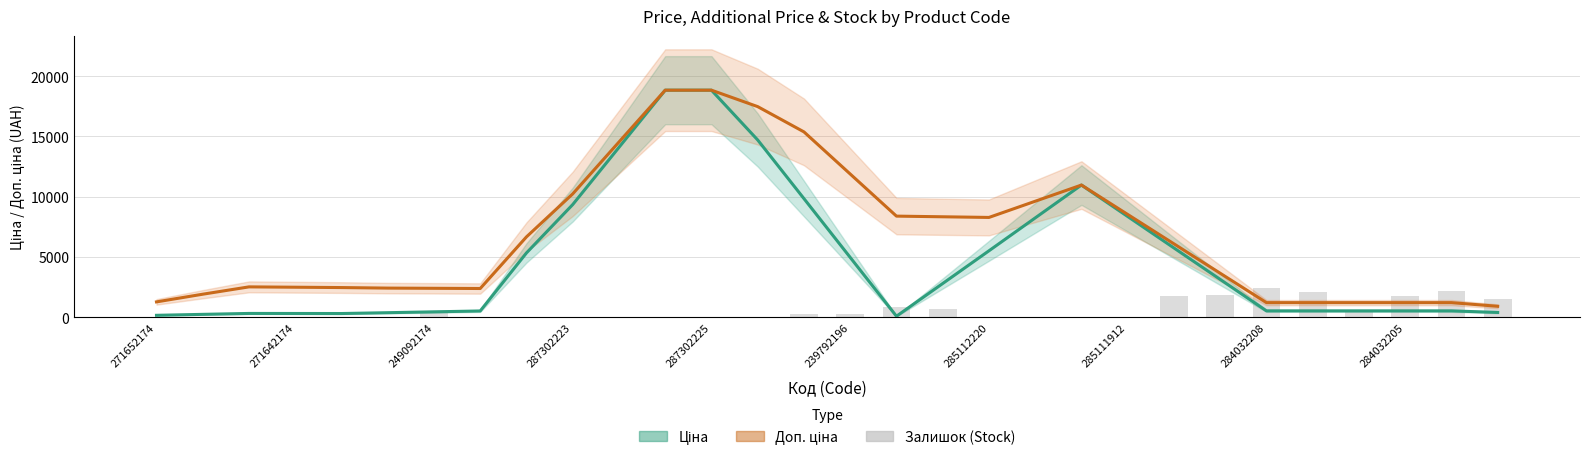

Are the bars horizontal?

No